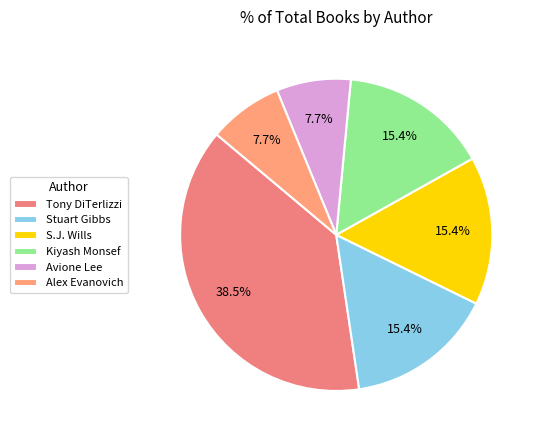

Which category has the biggest portion of the pie?

Tony DiTerlizzi